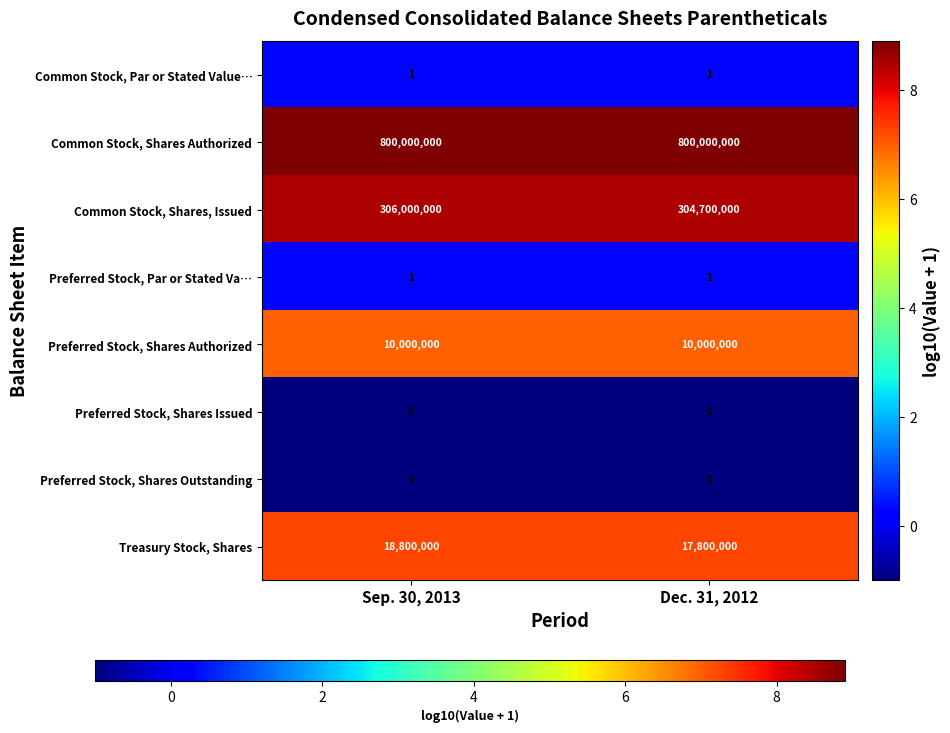

What is the difference between the Common Stock, Shares, Issued values at Dec. 31, 2012 and Sep. 30, 2013?

1300000